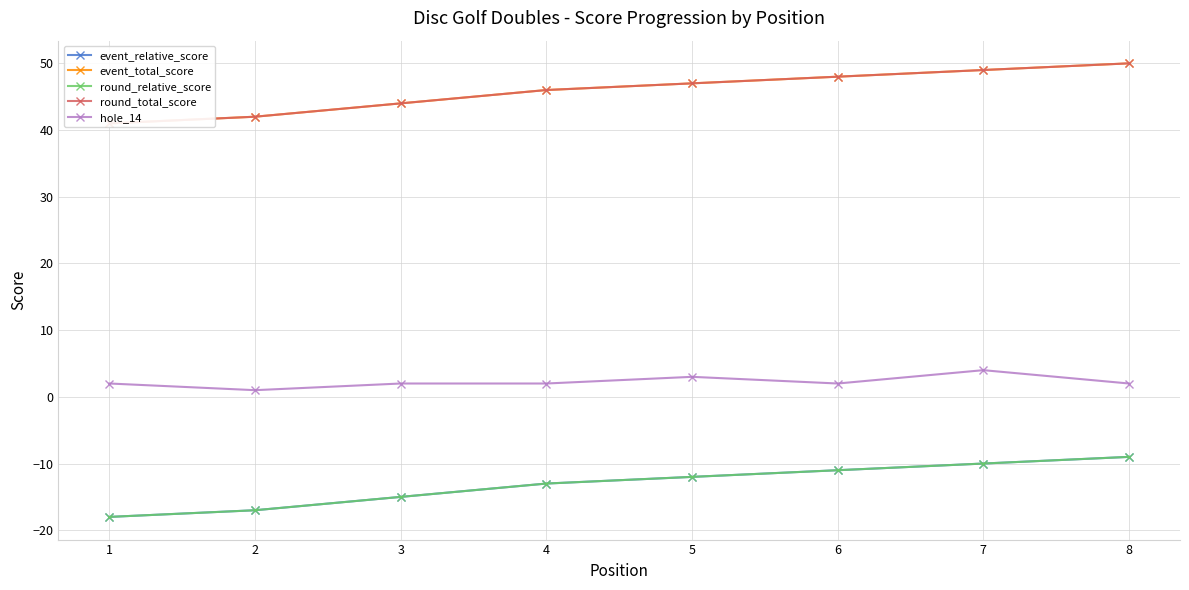

What is the spread (max minus min) of values at 6?

59